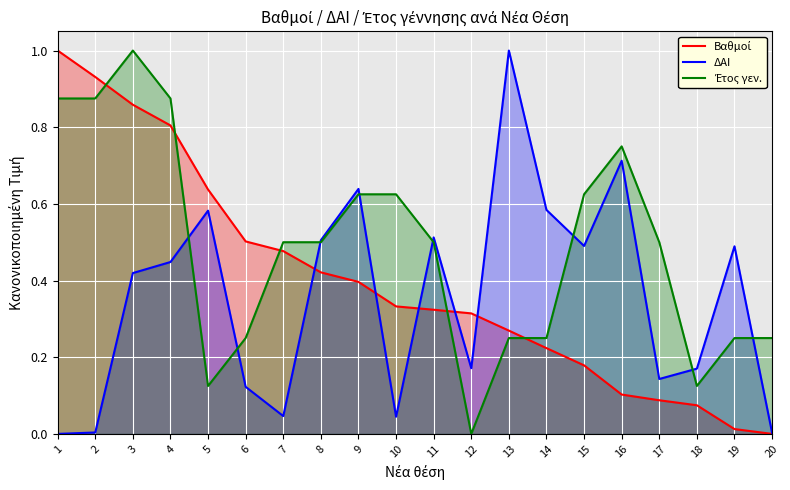

List the labels in order of ΔΑΙ value, largest first.

13, 16, 9, 14, 5, 11, 8, 15, 19, 4, 3, 12, 18, 17, 6, 7, 10, 2, 20, 1